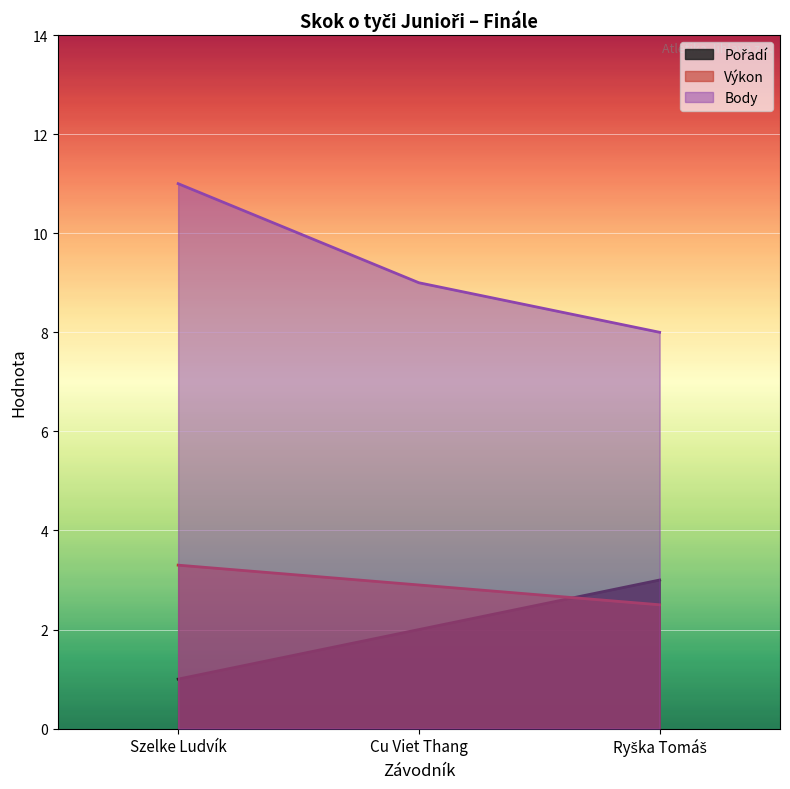

Which has a higher value, Szelke Ludvík or Cu Viet Thang?

Cu Viet Thang